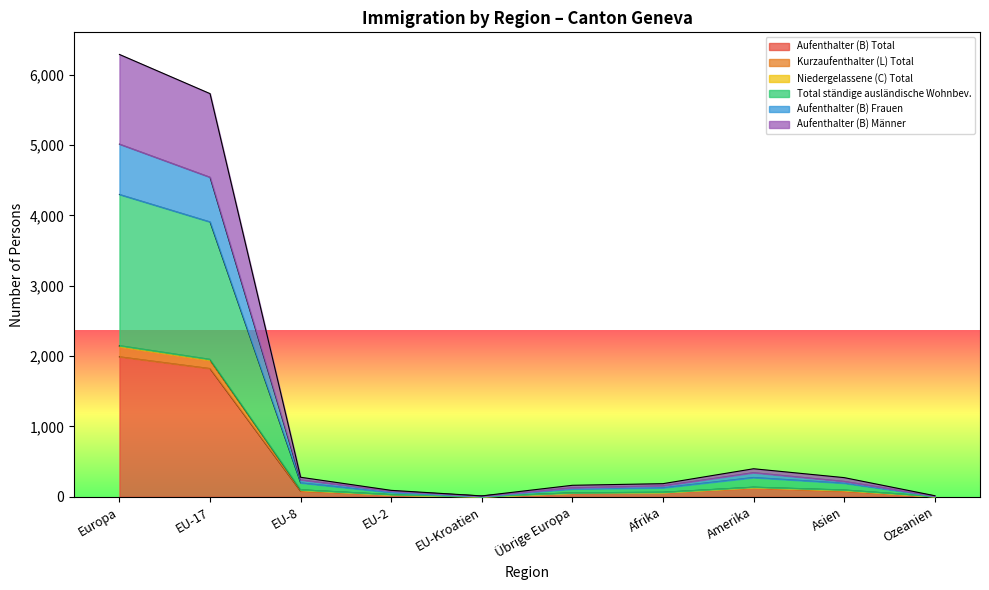

Is the value of Aufenthalter (B) Total at Afrika greater than the value of Niedergelassene (C) Total at EU-2?

Yes